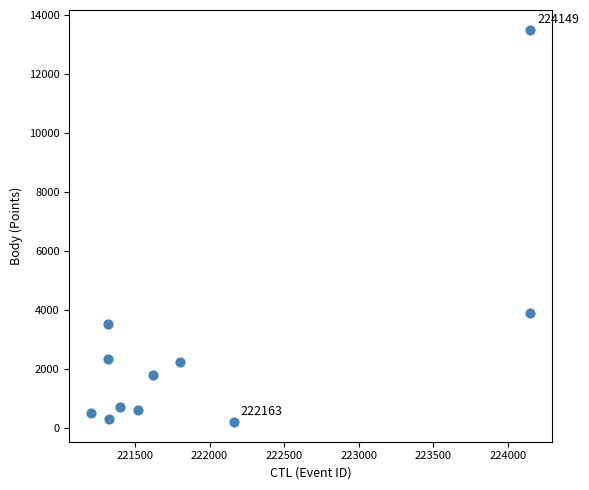

What is the average X value?

221997